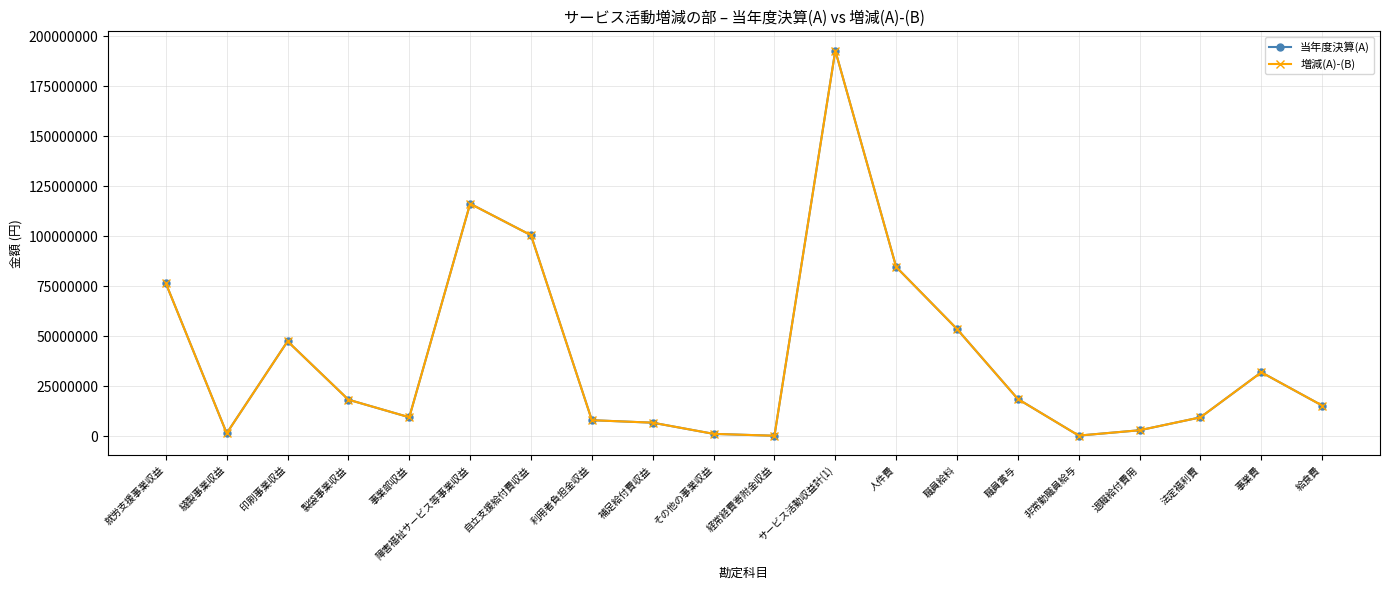

Does the chart have visible grid lines?

Yes